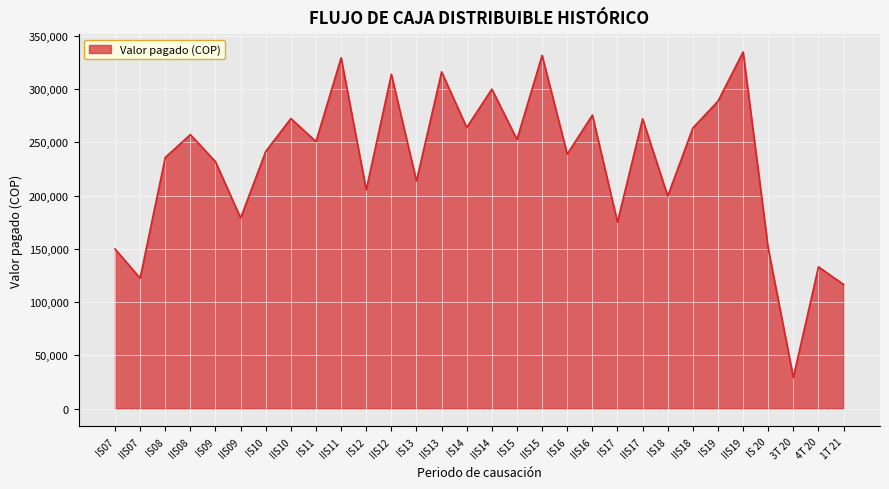

Does the chart display data point markers on the line(s)?

No